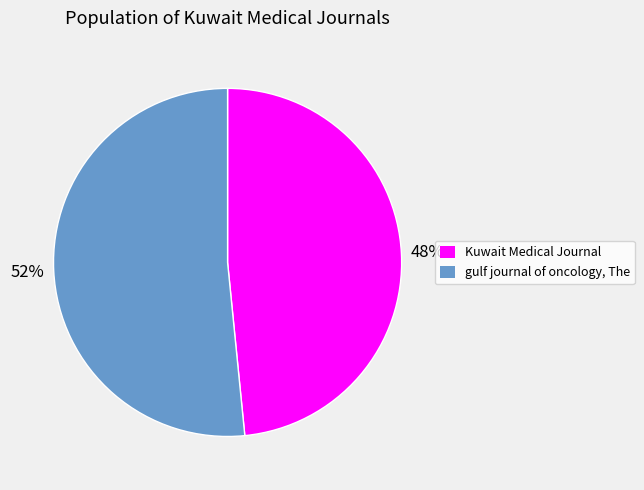

The Kuwait Medical Journal slice represents 48% of the pie. True or false?

True